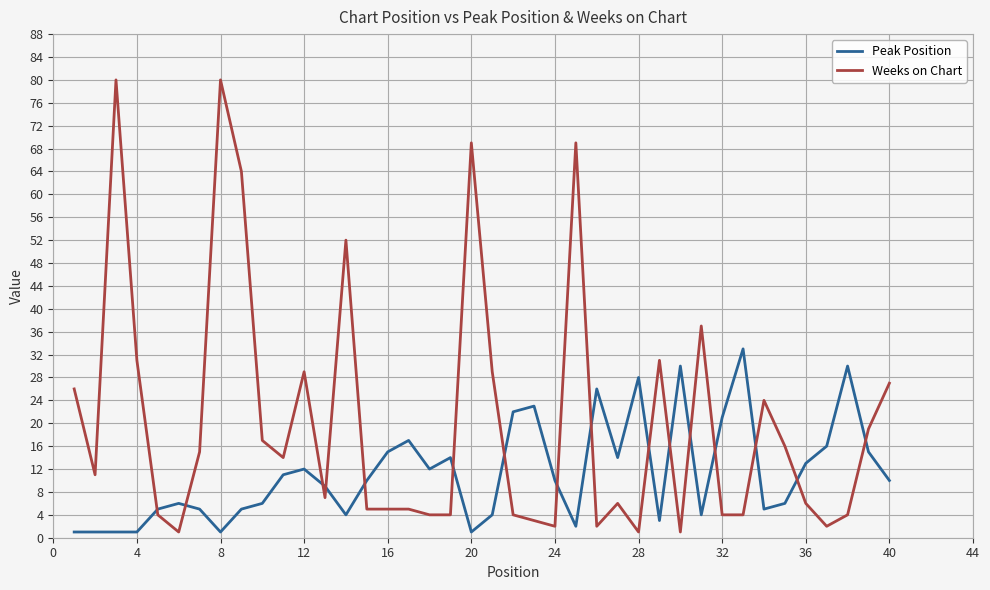

At how many categories does at least one series exceed 2?

40